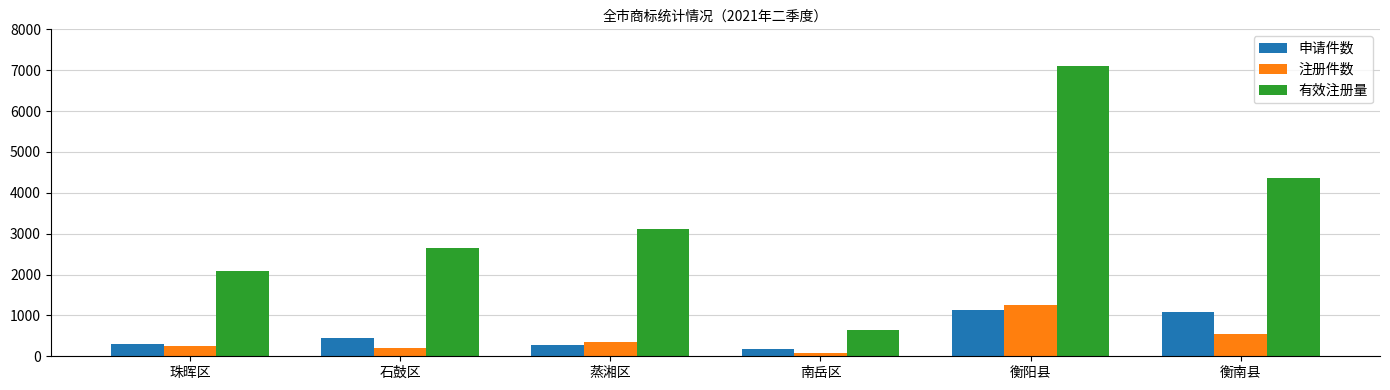

Which series has the largest range (max minus min)?

有效注册量